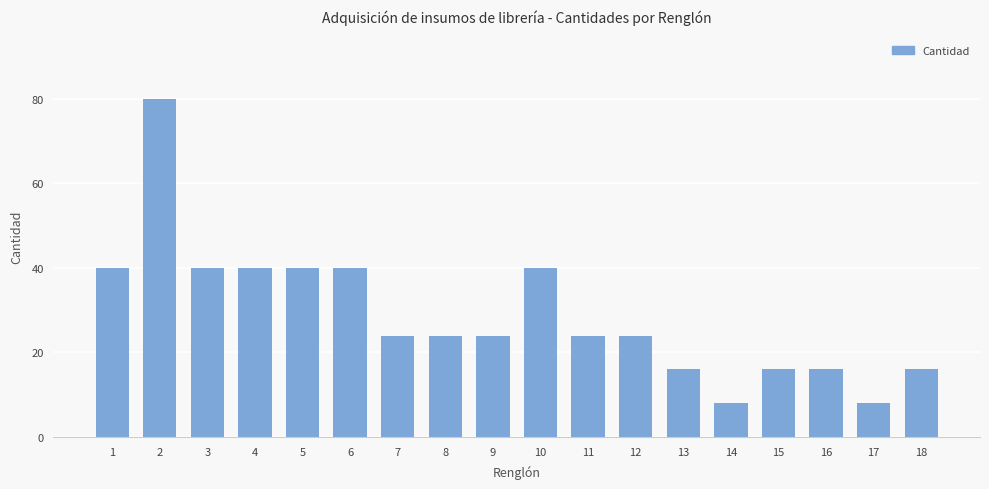

Reading left to right, what are all the values shown in this chart?

1=40	2=80	3=40	4=40	5=40	6=40	7=24	8=24	9=24	10=40	11=24	12=24	13=16	14=8	15=16	16=16	17=8	18=16